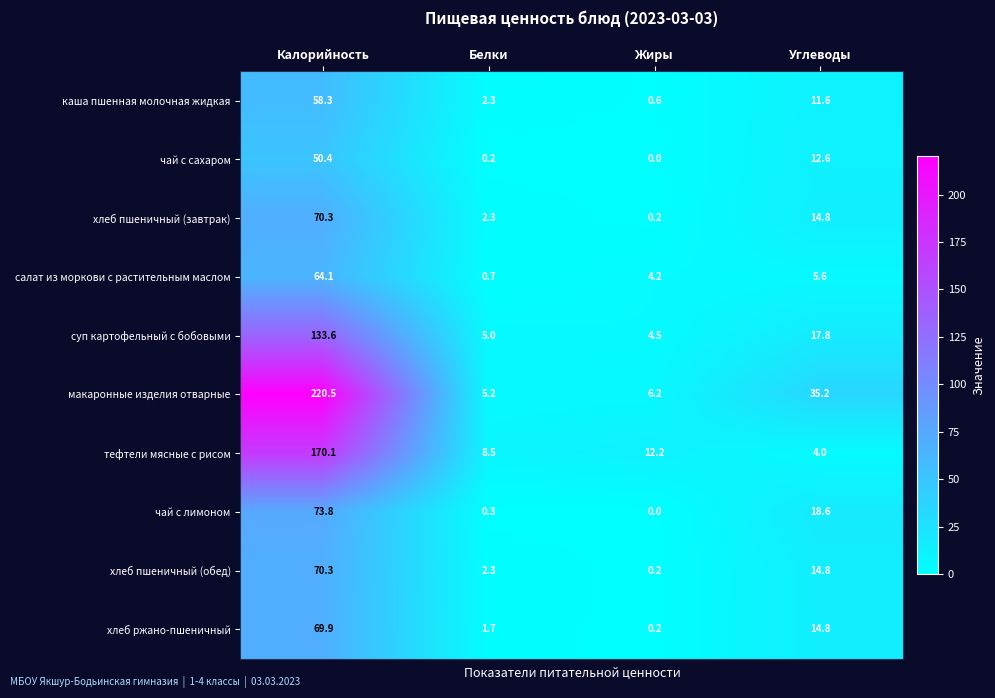

Which series changed the most between Жиры and Углеводы?

макаронные изделия отварные